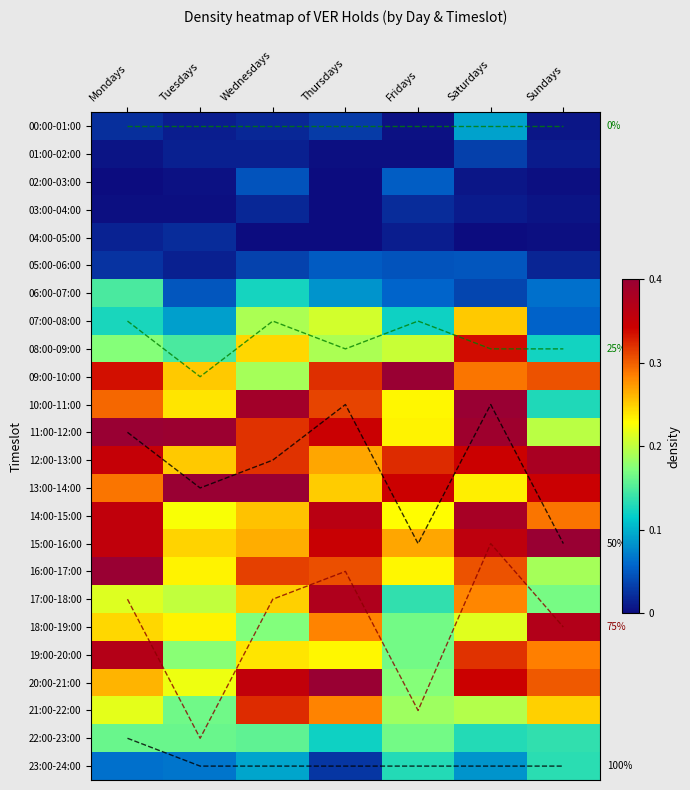

The 25% series shows 8.0 at Sundays. True or false?

True